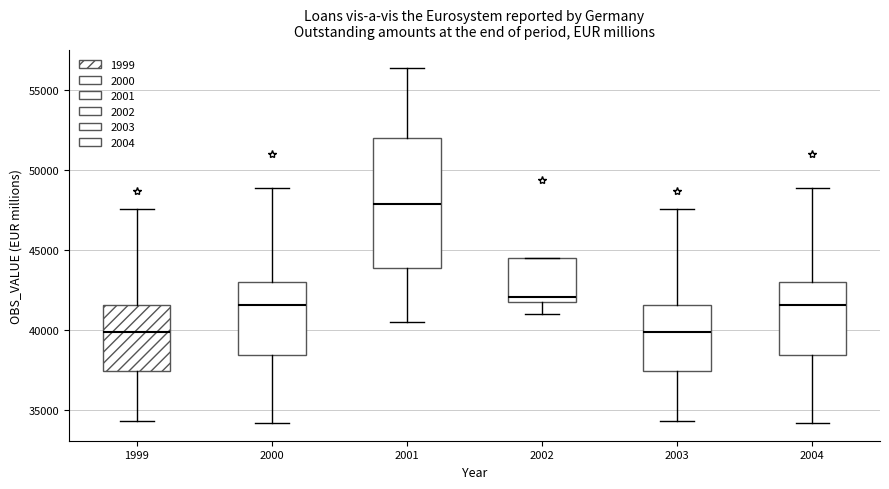

Which box has the highest median line?

2001